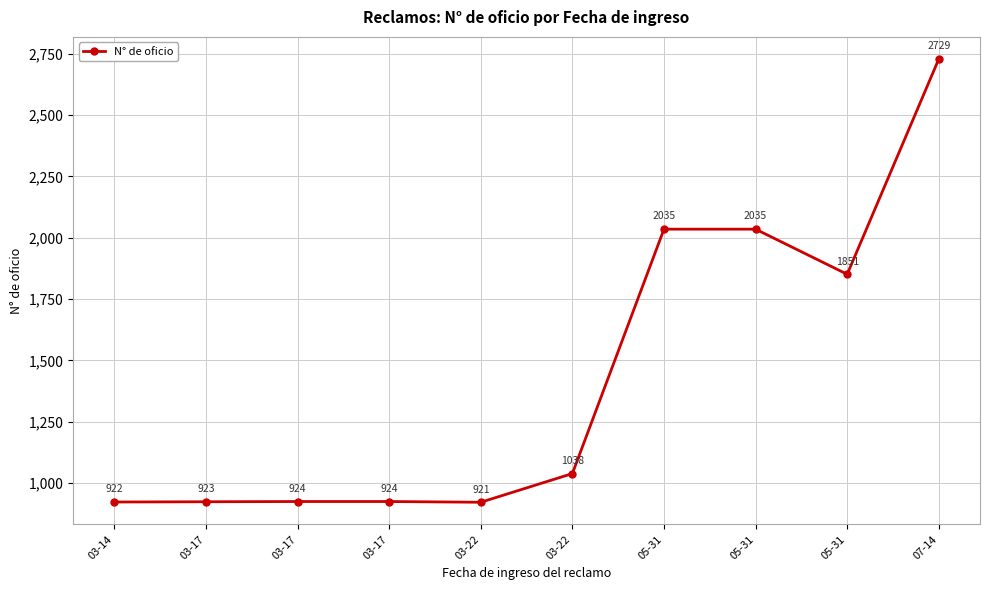

Does the chart have visible grid lines?

Yes